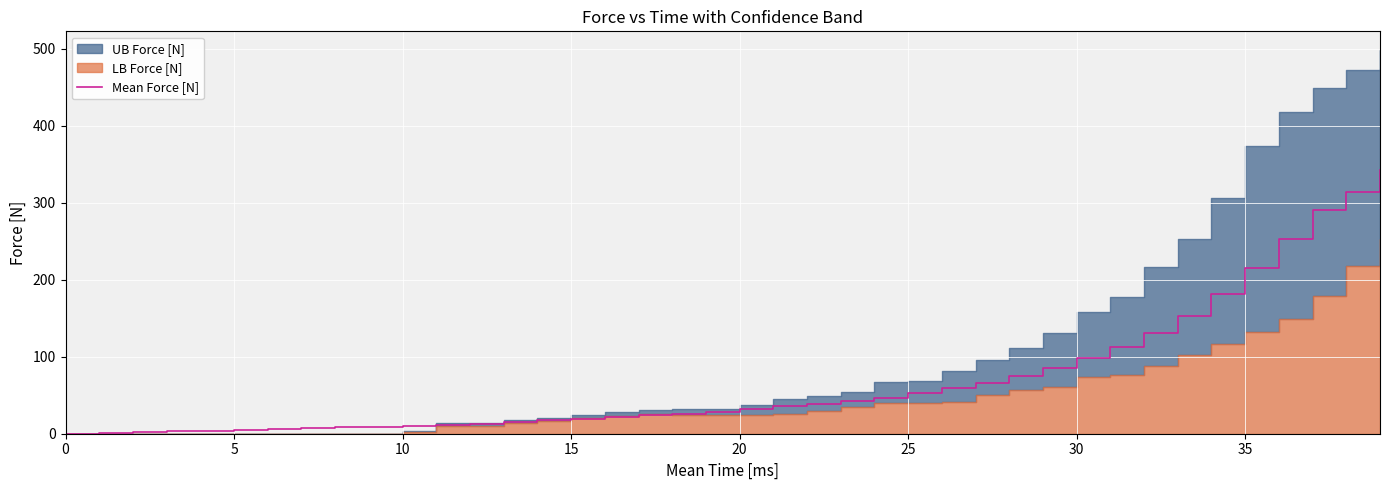

True or false: the data shows 113.1 at 31.

True